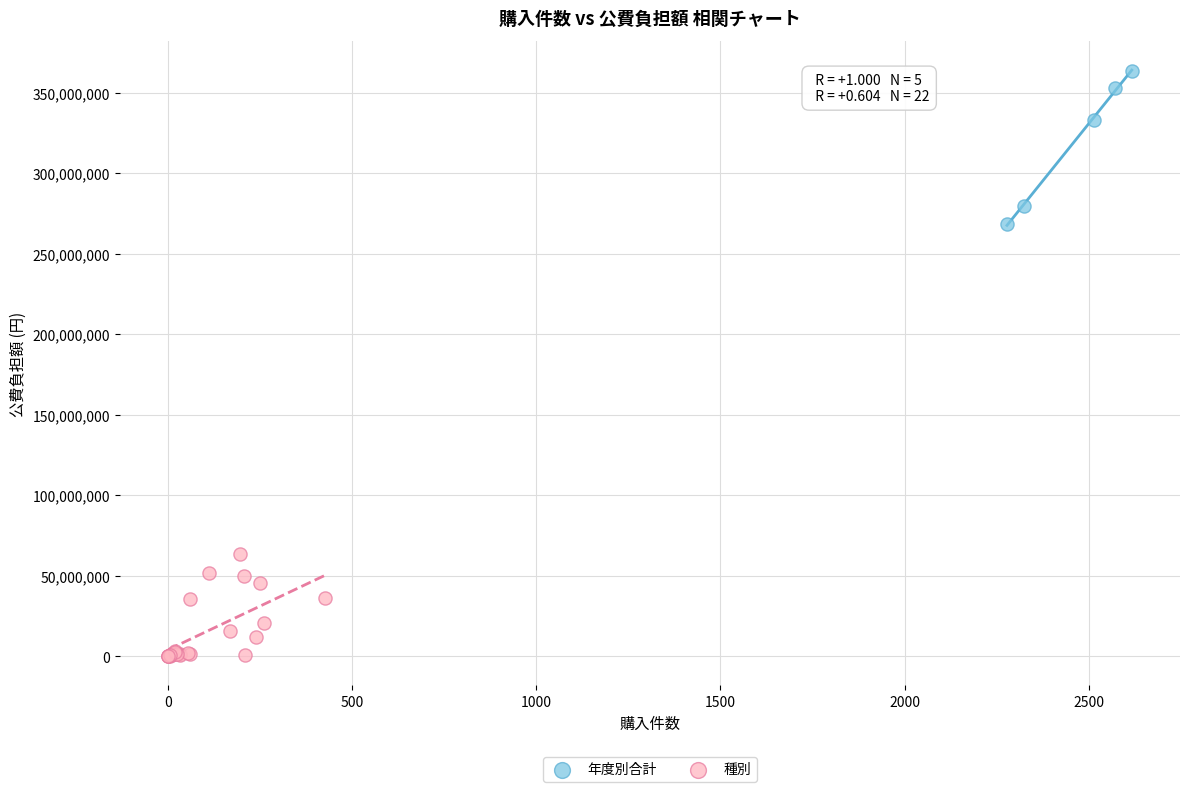

Which series reaches the maximum Y coordinate?

年度別合計